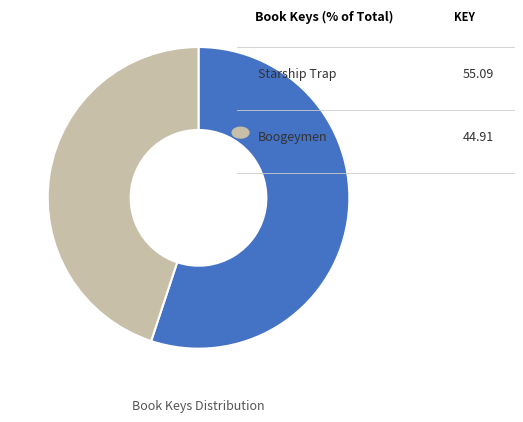

What is the smallest slice in the pie chart?

Boogeymen